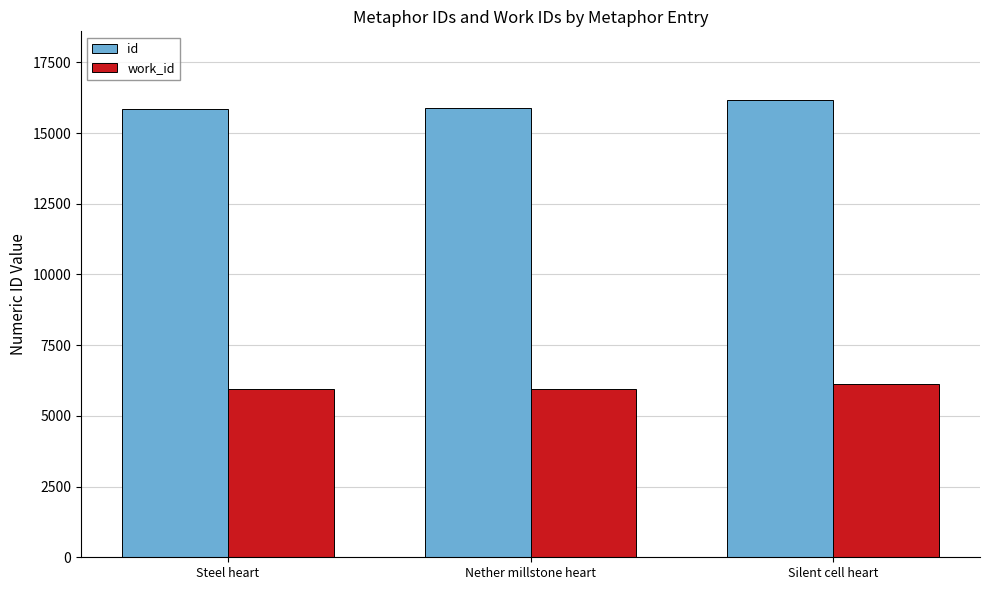

What is the lowest value of the id series?

15866